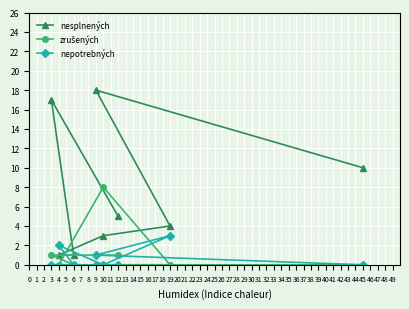

The value of nepotrebných at 6 is 0. True or false?

True